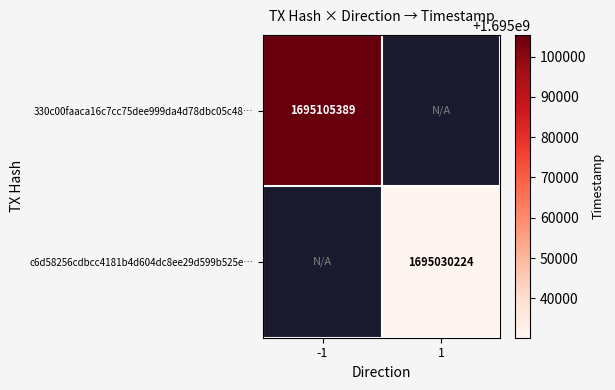

At how many categories does at least one series exceed 1695095209?

1